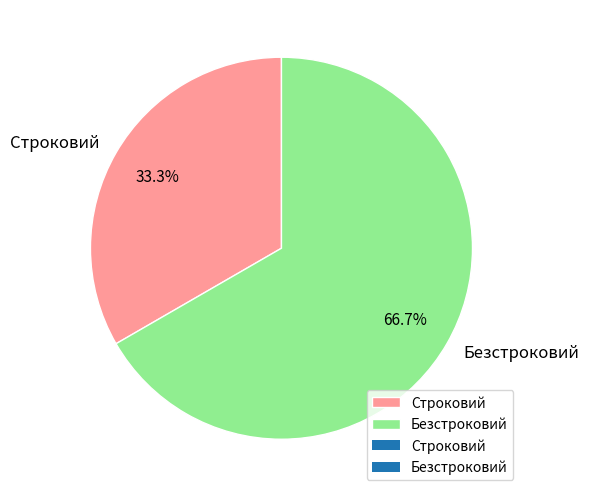

Between Безстроковий and Строковий, which is larger?

Безстроковий